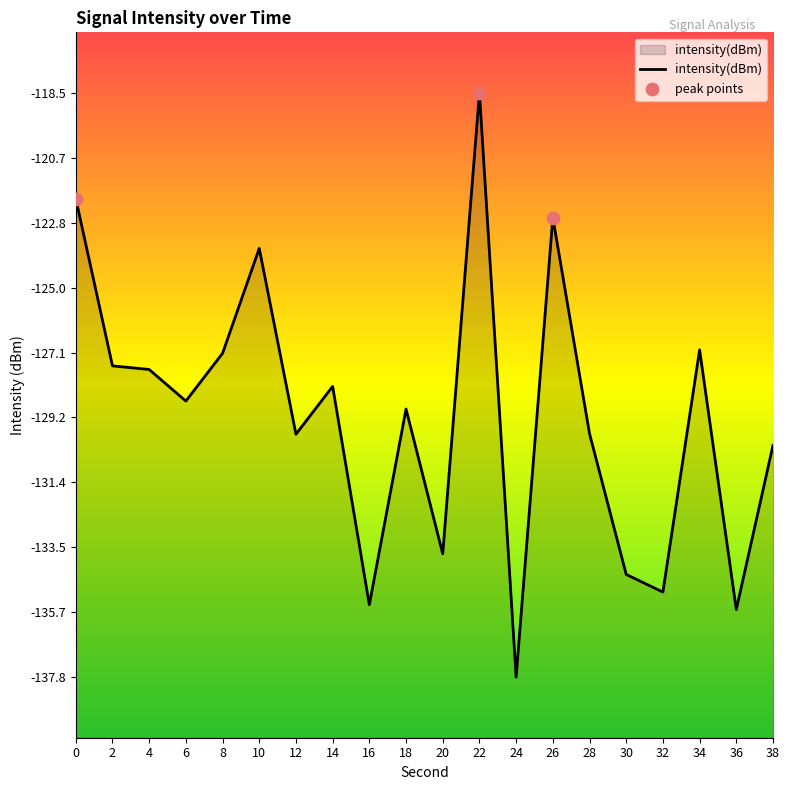

What is the change in value from 4 to 34?

+0.6